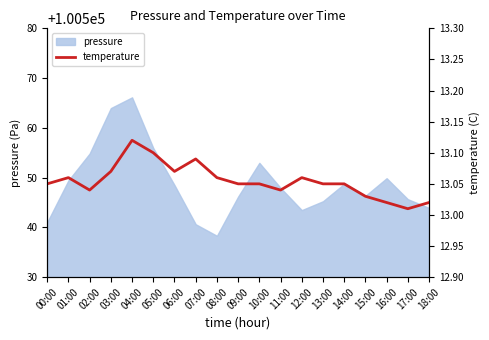

At which category does the chart reach its minimum across all series?

17:00